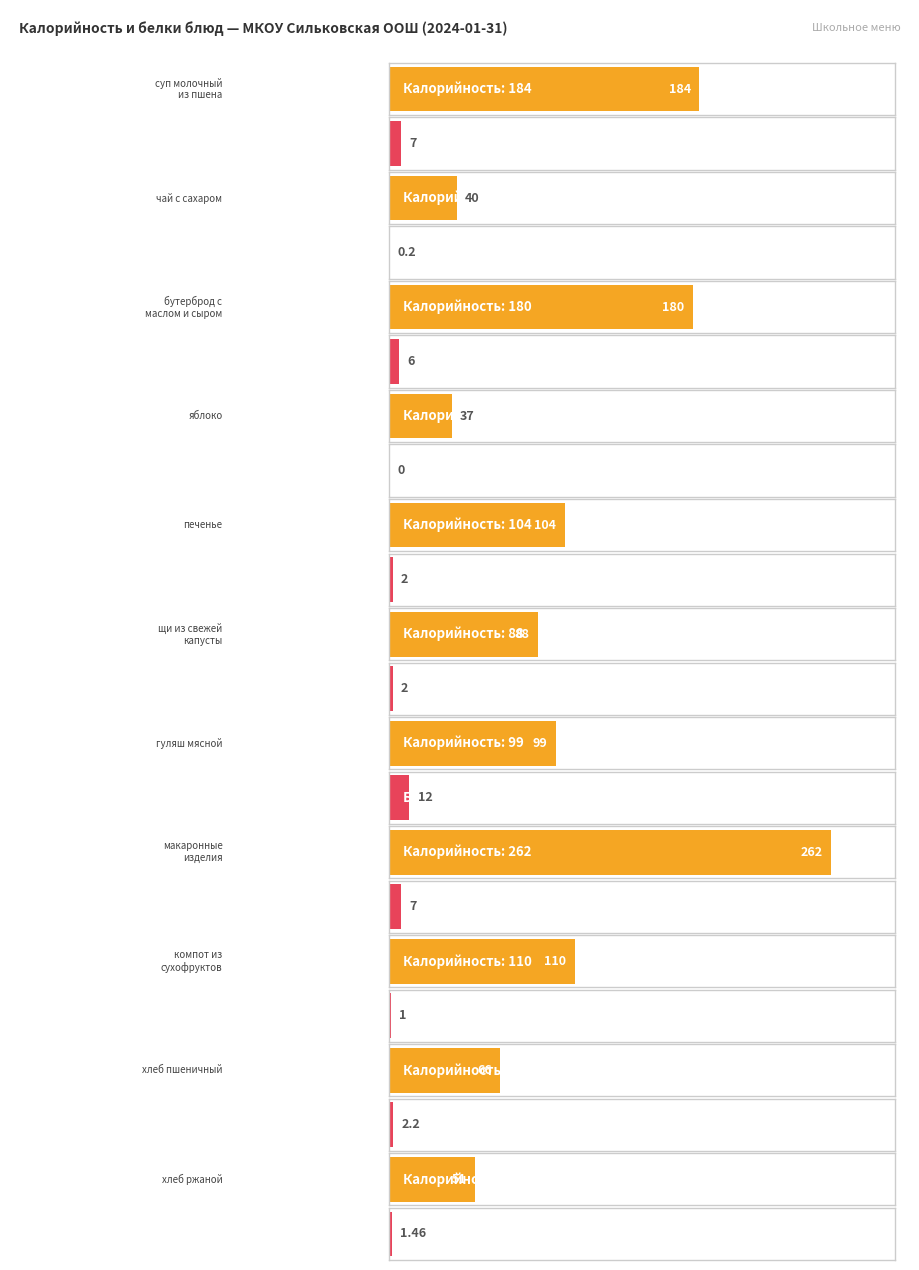

Which series has the largest range (max minus min)?

Калорийность